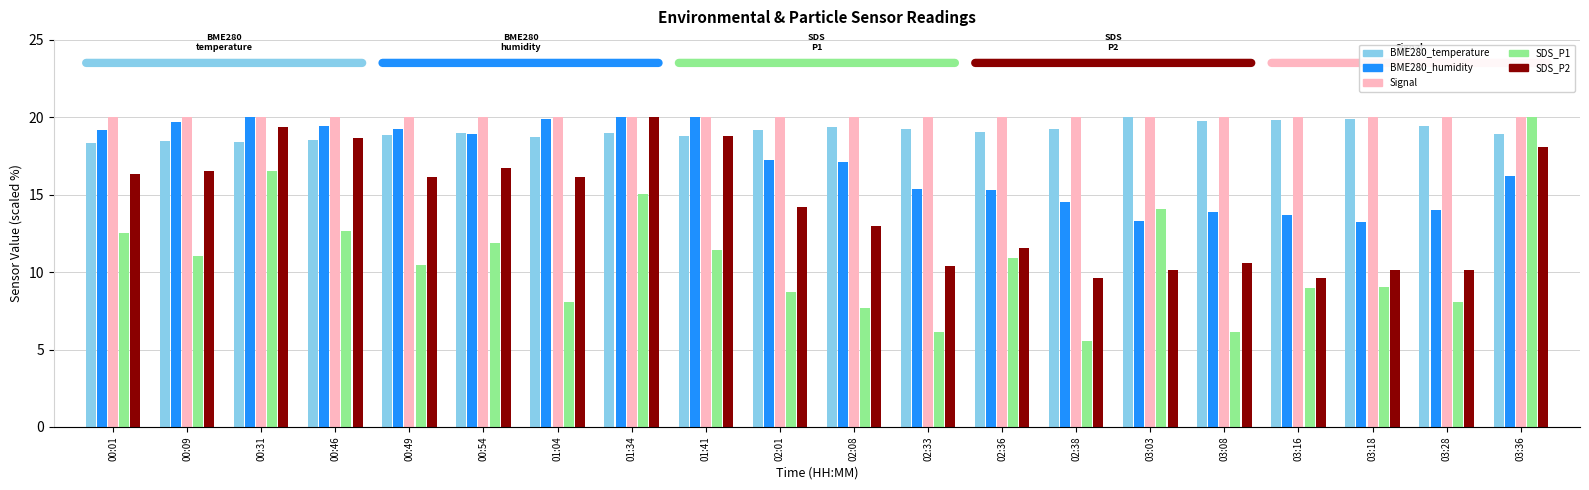

Is the value of BME280_temperature at 01:34 greater than the value of SDS_P2 at 00:01?

Yes